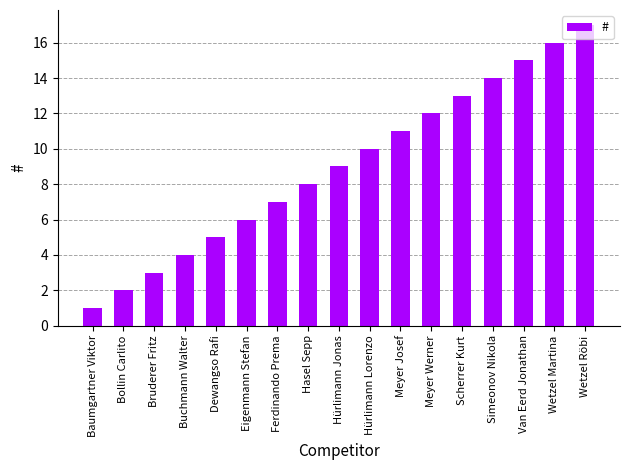

How many series are shown in this chart?

1